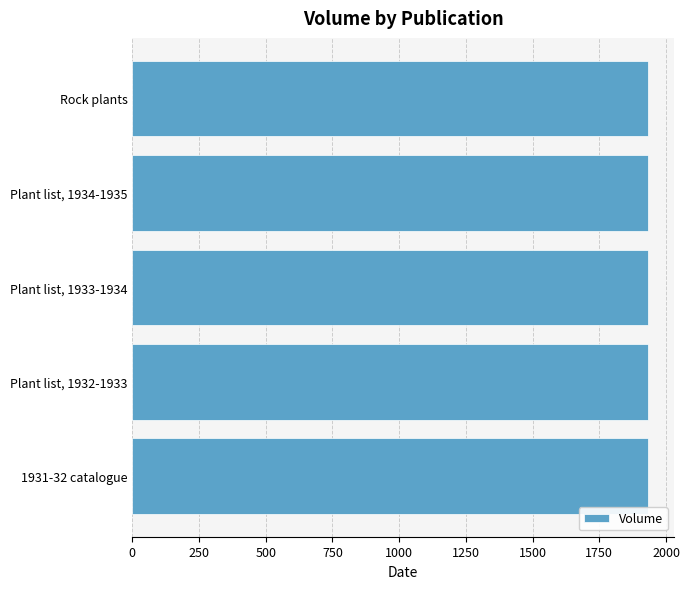

The value at Rock plants is 2747. True or false?

False